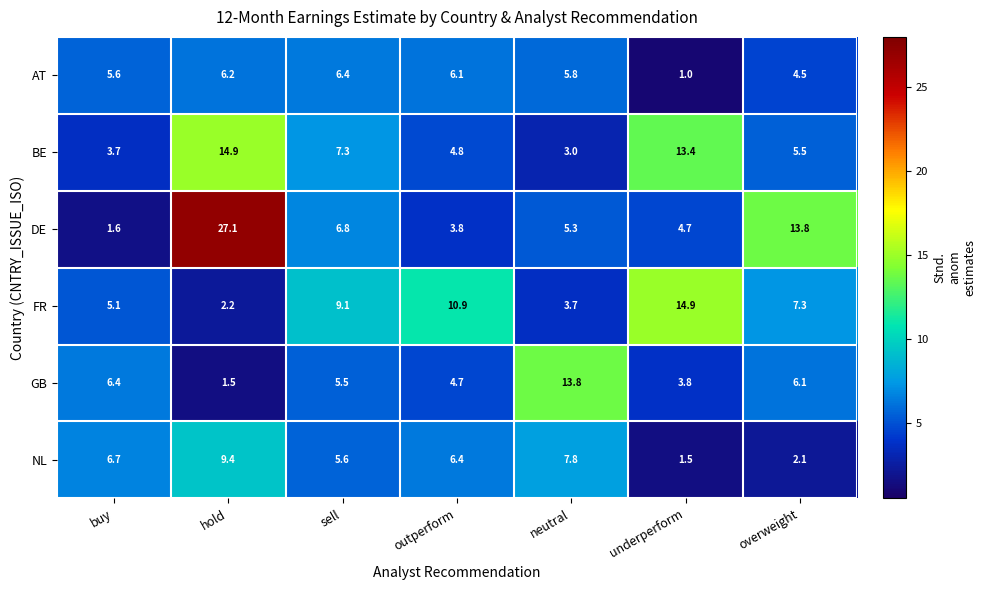

Rank the series at outperform from highest to lowest value.

FR, NL, AT, BE, GB, DE